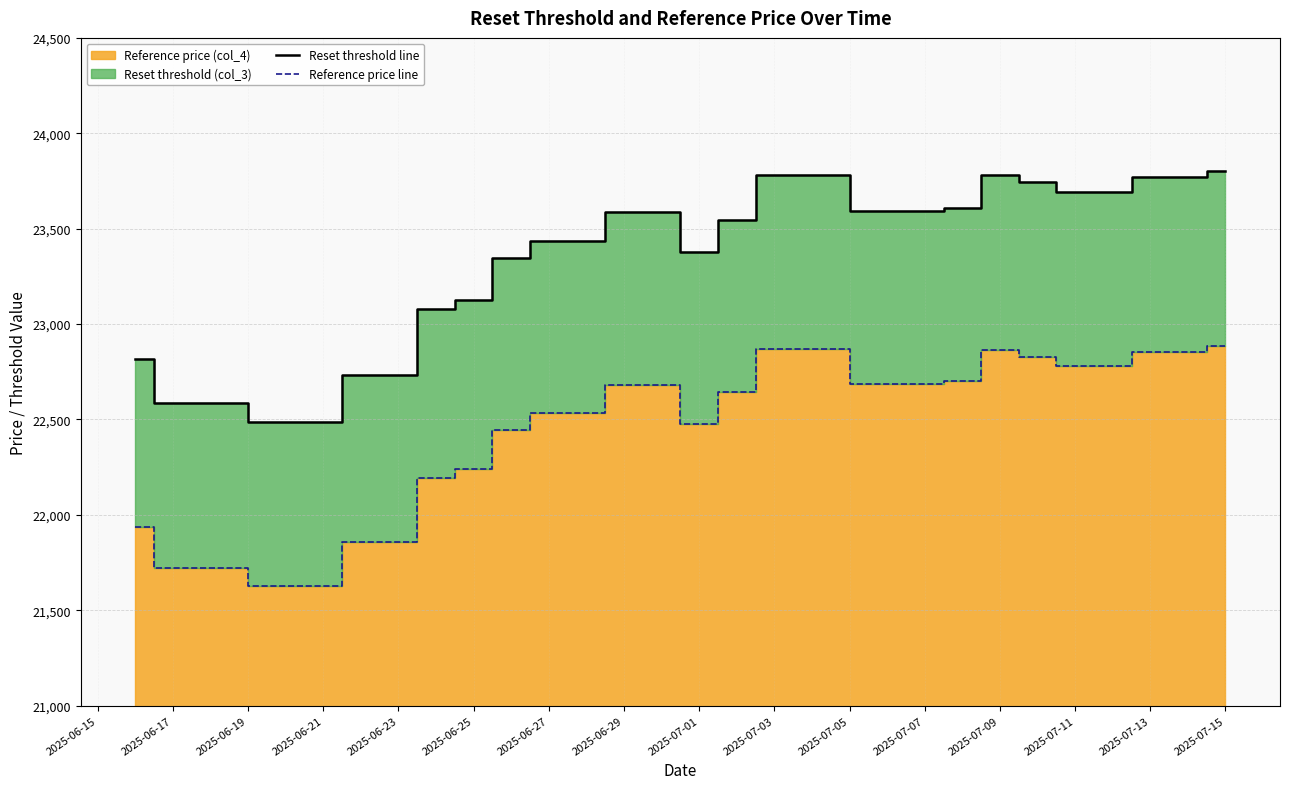

The Reference price line series shows 34602.7 at 2025-07-11. True or false?

False